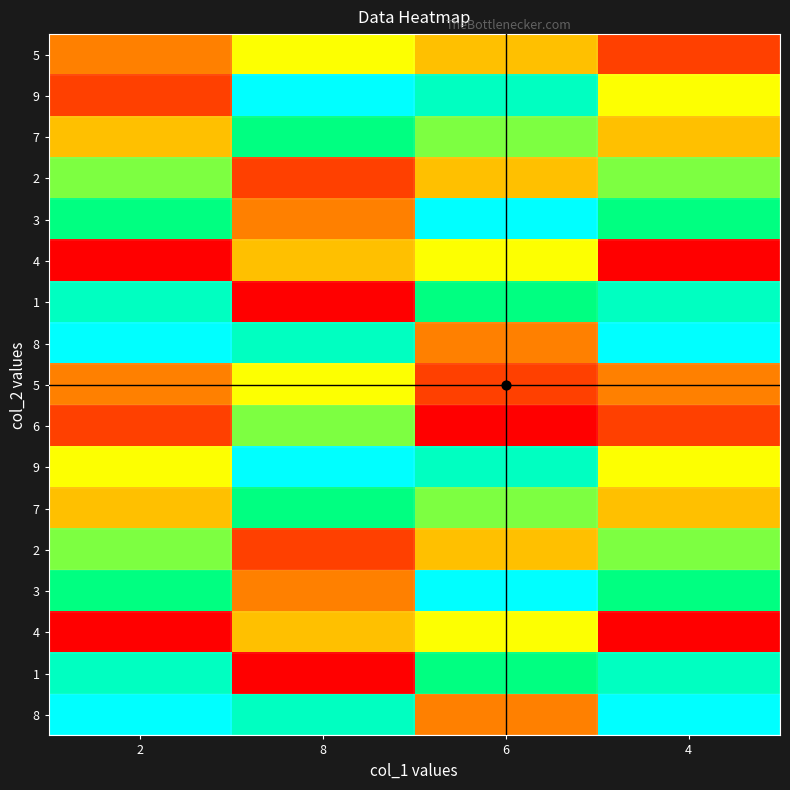

At which category is the sum across all series the highest?

6